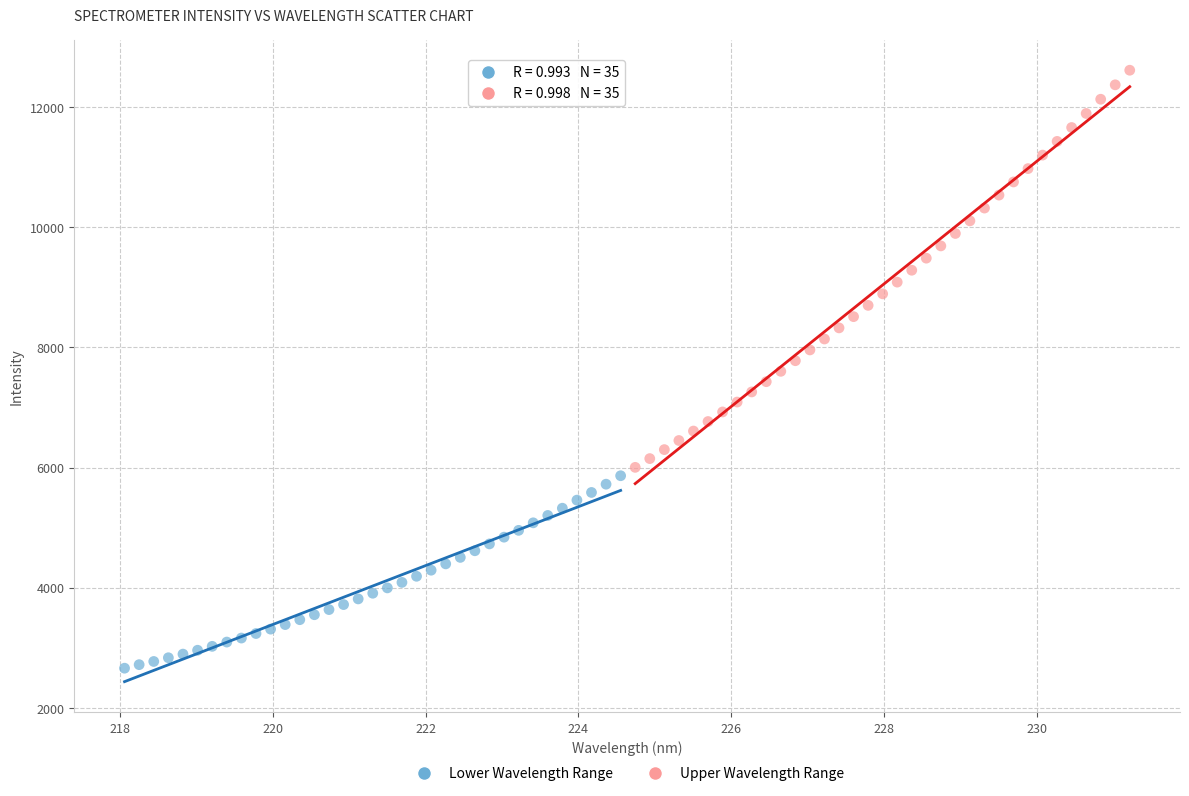

Which series reaches the maximum Y coordinate?

Upper Wavelength Range